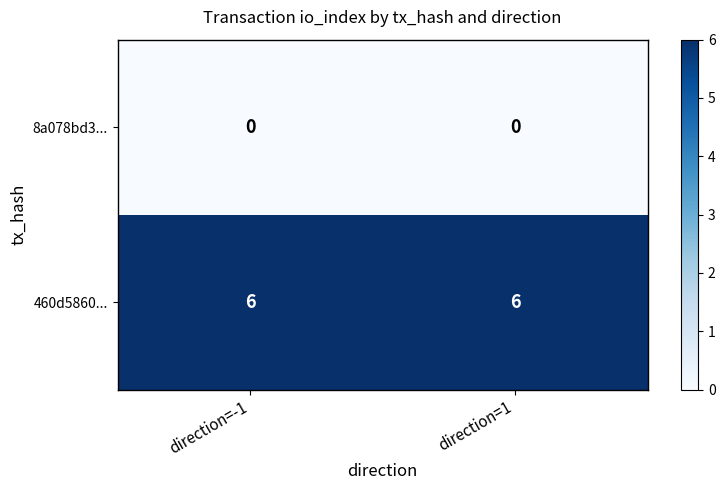

Reading left to right, transcribe all the data shown in this chart.

8a078bd3...: direction=-1=0	direction=1=0
460d5860...: direction=-1=6	direction=1=6